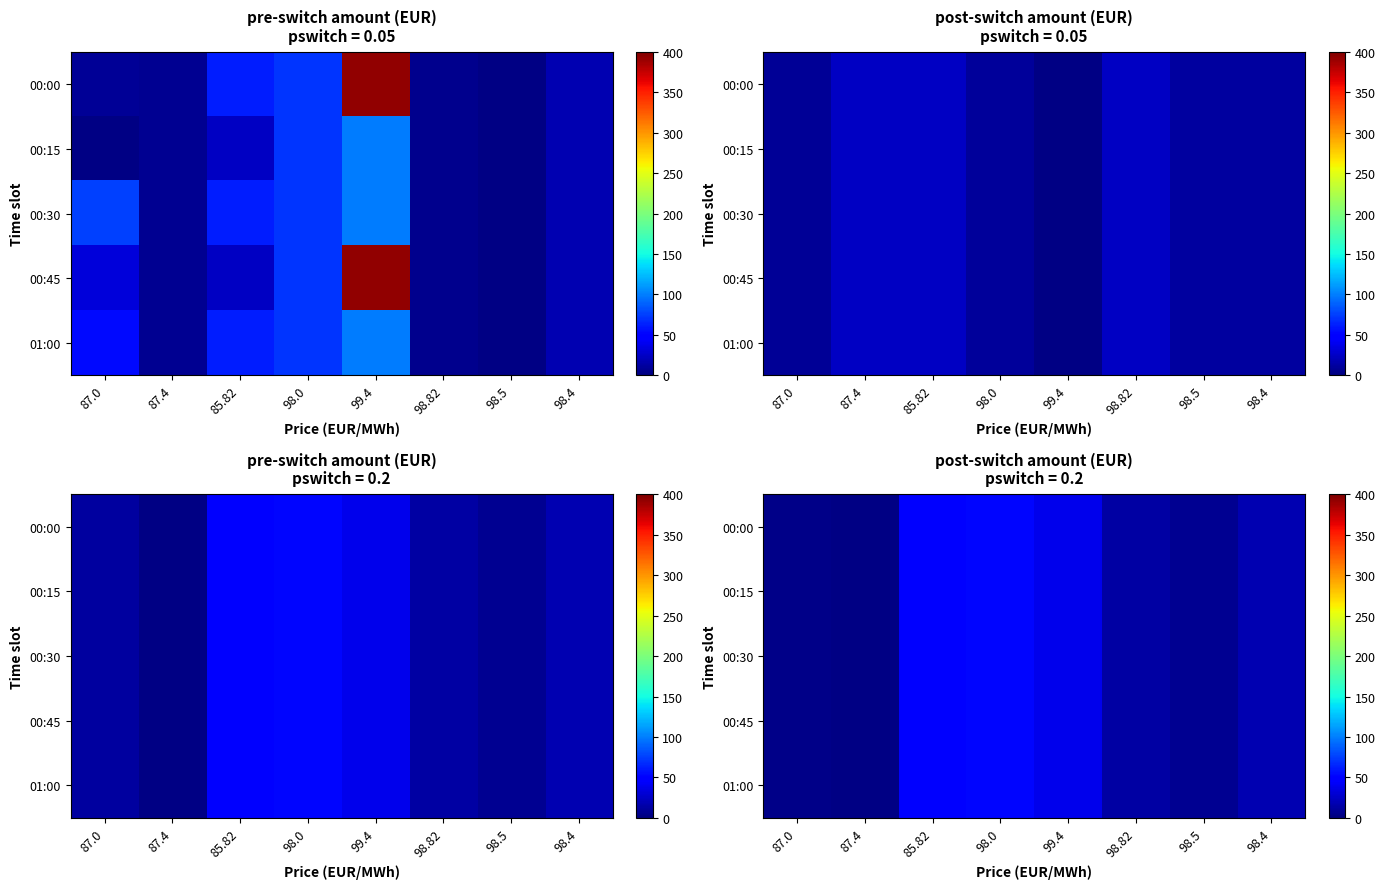

List the series in order of their peak value, lowest first.

00:00, 00:15, 00:30, 00:45, 01:00